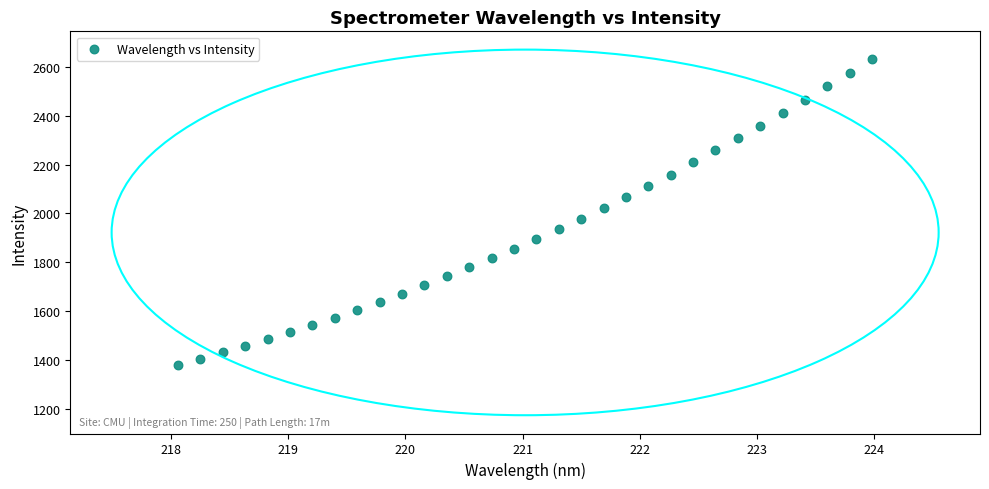

What is the range of X values (max minus min)?

5.9